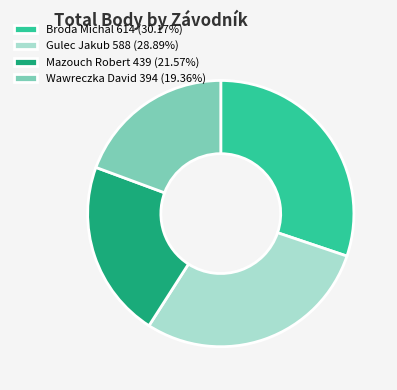

How many segments does this pie chart have?

4